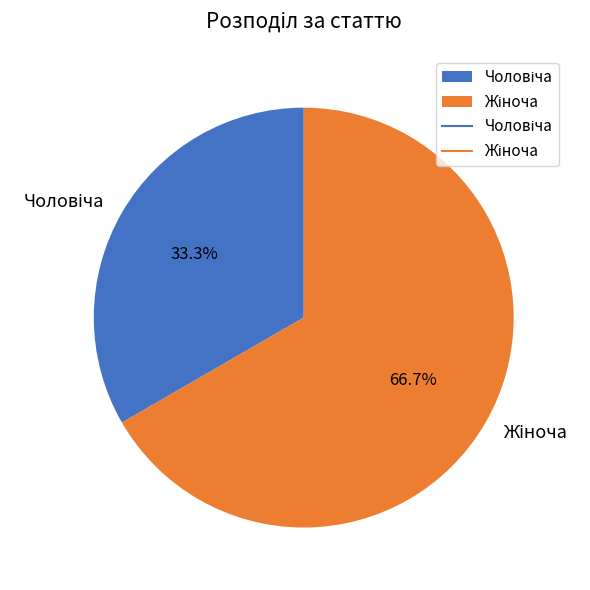

Does any single category account for the majority?

Yes